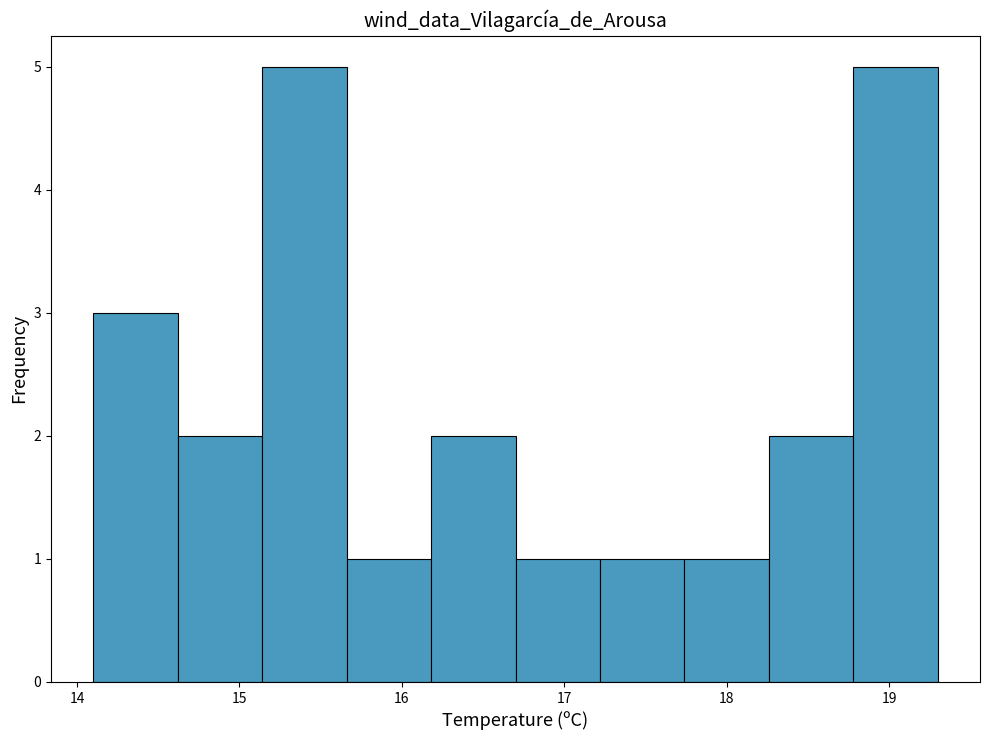

Reading left to right, list every bar in this chart as the range it spans on the x-axis followed by its height. Neither the bar edges nor the heights are printed on the chart, so give them approximately, as read against the axes.

14.10 to 14.62: 3
14.62 to 15.14: 2
15.14 to 15.66: 5
15.66 to 16.18: 1
16.18 to 16.70: 2
16.70 to 17.22: 1
17.22 to 17.74: 1
17.74 to 18.26: 1
18.26 to 18.78: 2
18.78 to 19.30: 5